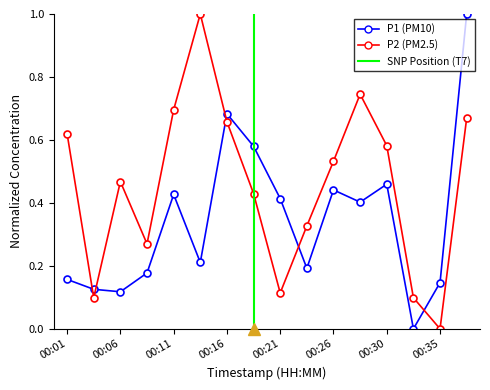

How many distinct data groups are displayed?

2